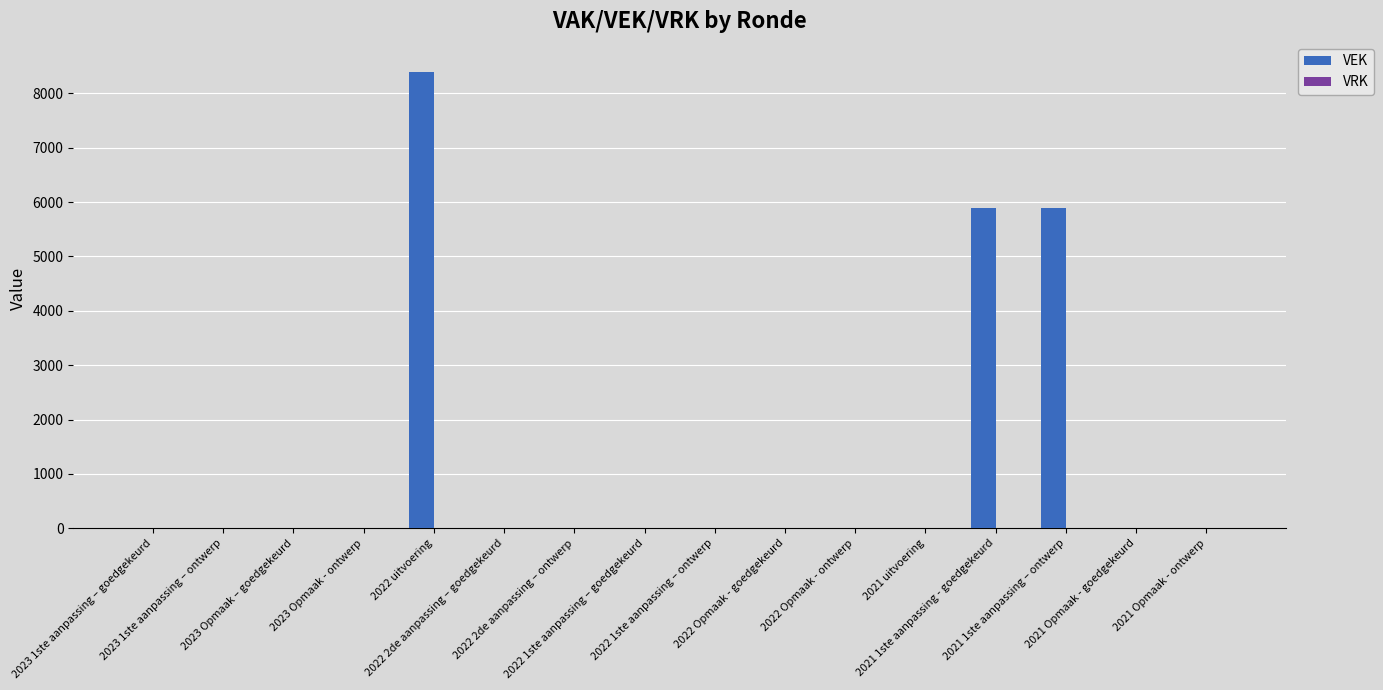

What is the maximum value shown in the chart?

8400